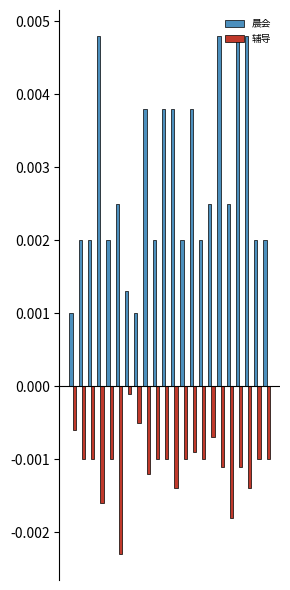

How many groups of bars are there?

22